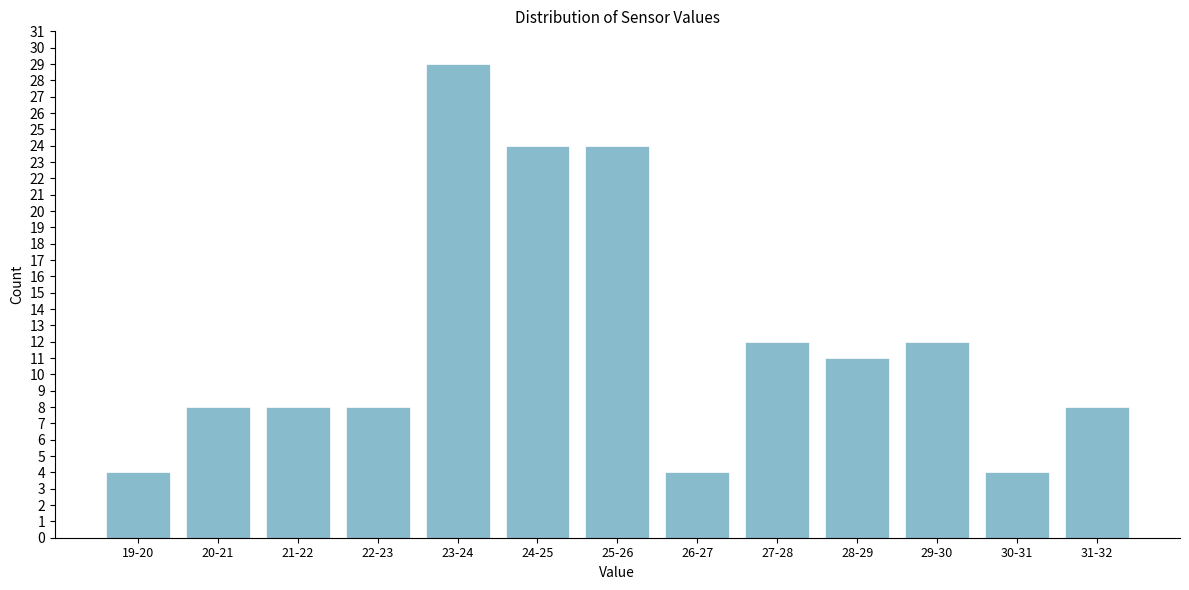

Reading left to right, extract all data points from this chart.

19-20=4	20-21=8	21-22=8	22-23=8	23-24=29	24-25=24	25-26=24	26-27=4	27-28=12	28-29=11	29-30=12	30-31=4	31-32=8